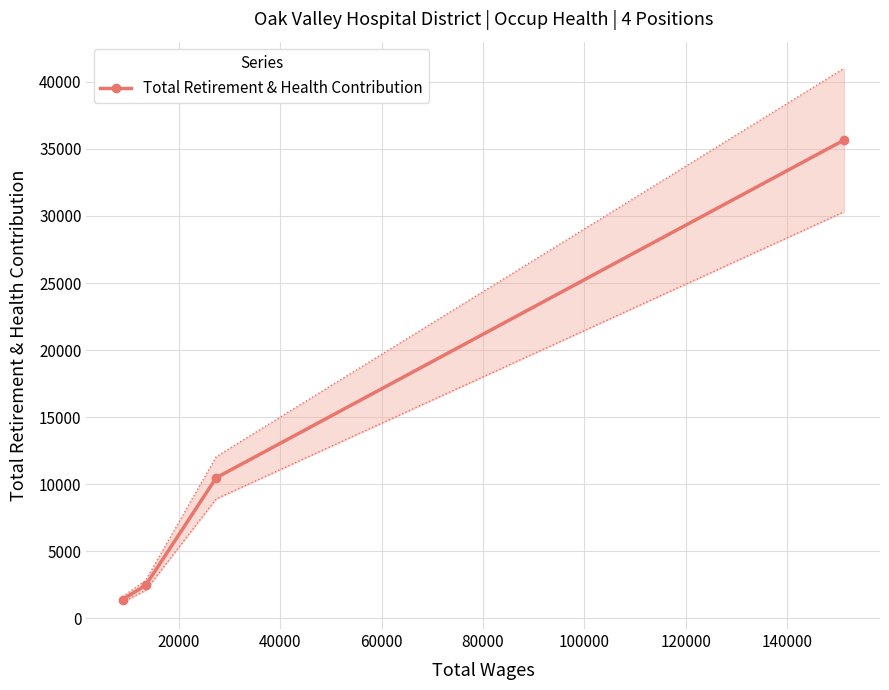

What is the value of the Total Retirement & Health Contribution point at the 2nd from the left?

2456